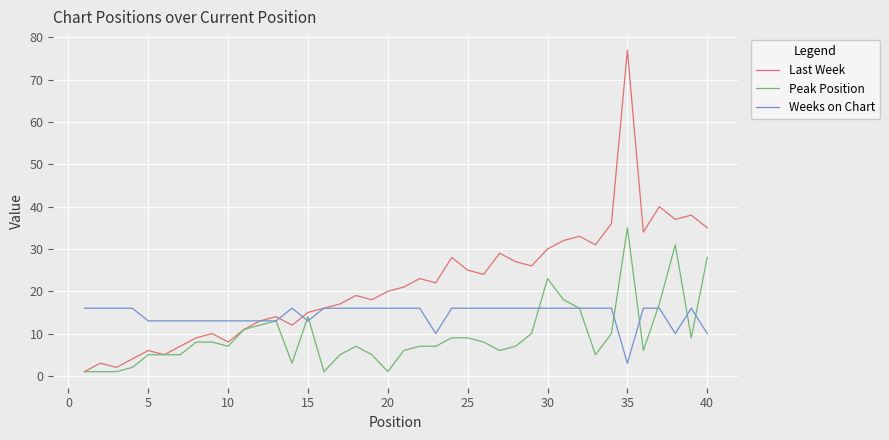

Which series has the largest range (max minus min)?

Last Week